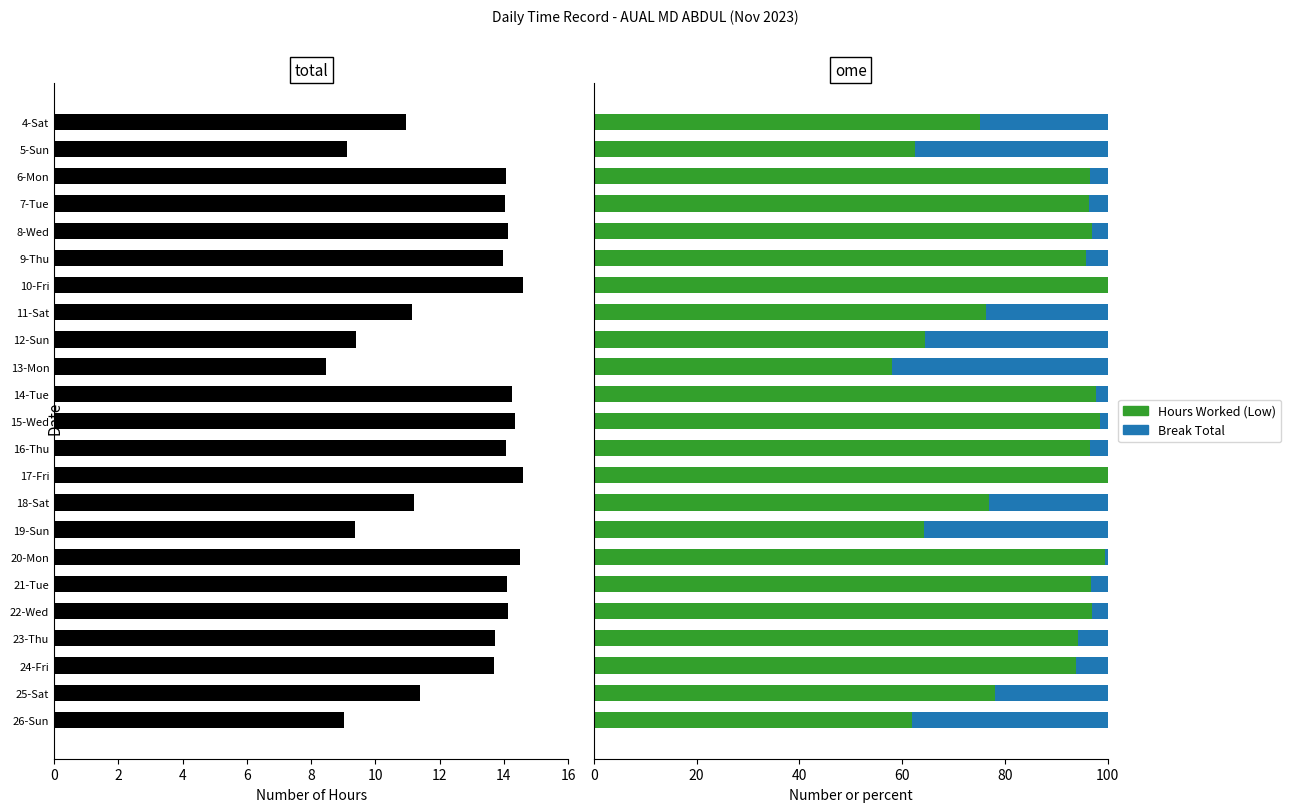

What is the sum of all Hours (% of max) values?

1976.0